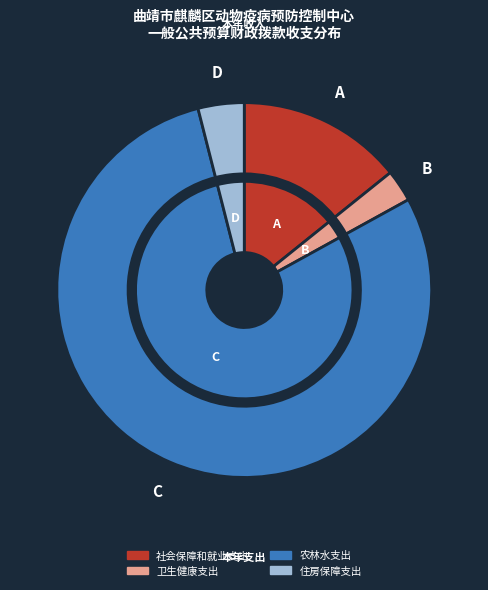

Combined, do 卫生健康支出 and 住房保障支出 account for over 50%?

No